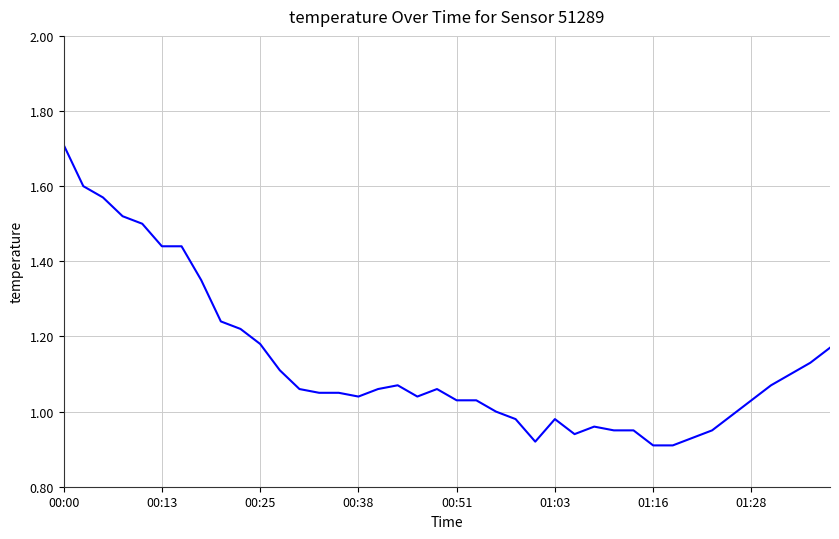

What is the maximum value shown in the chart?

1.7